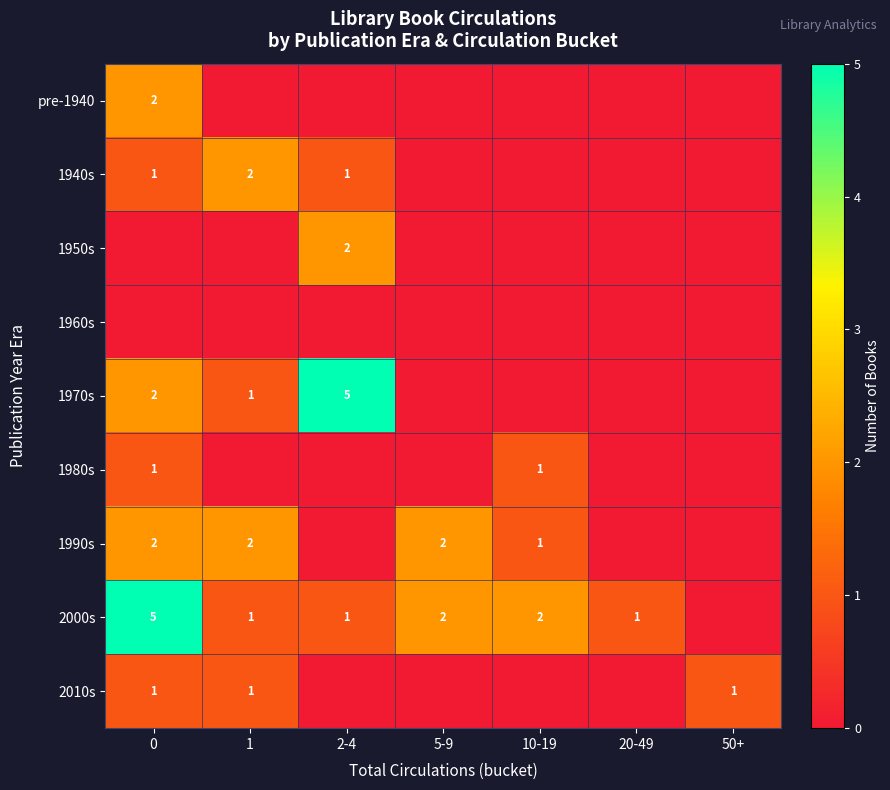

The 1940s series shows 2 at 2-4. True or false?

False